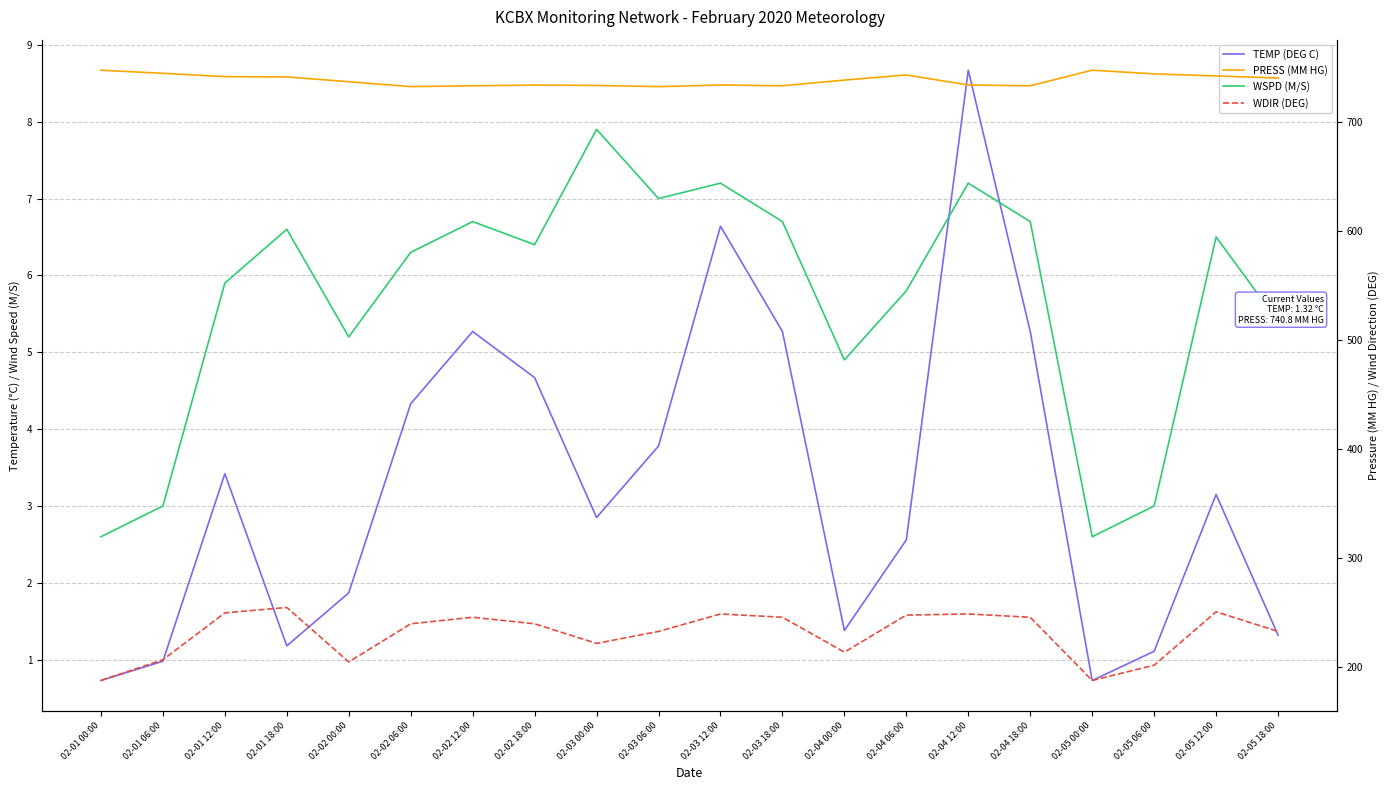

In WDIR (DEG), how many points are higher than both neighbors (excluding endpoints)?

5